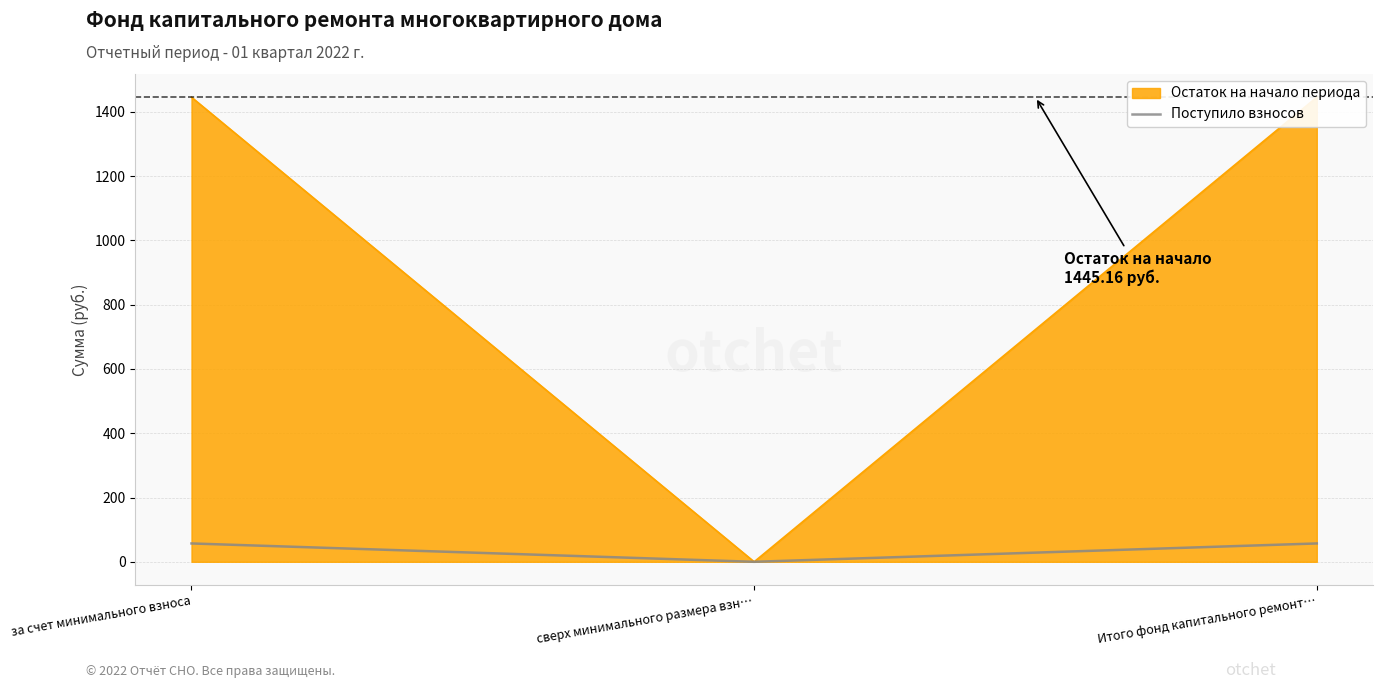

Is it true that the value at Итого фонд капитального ремонт… is 57.1?

True